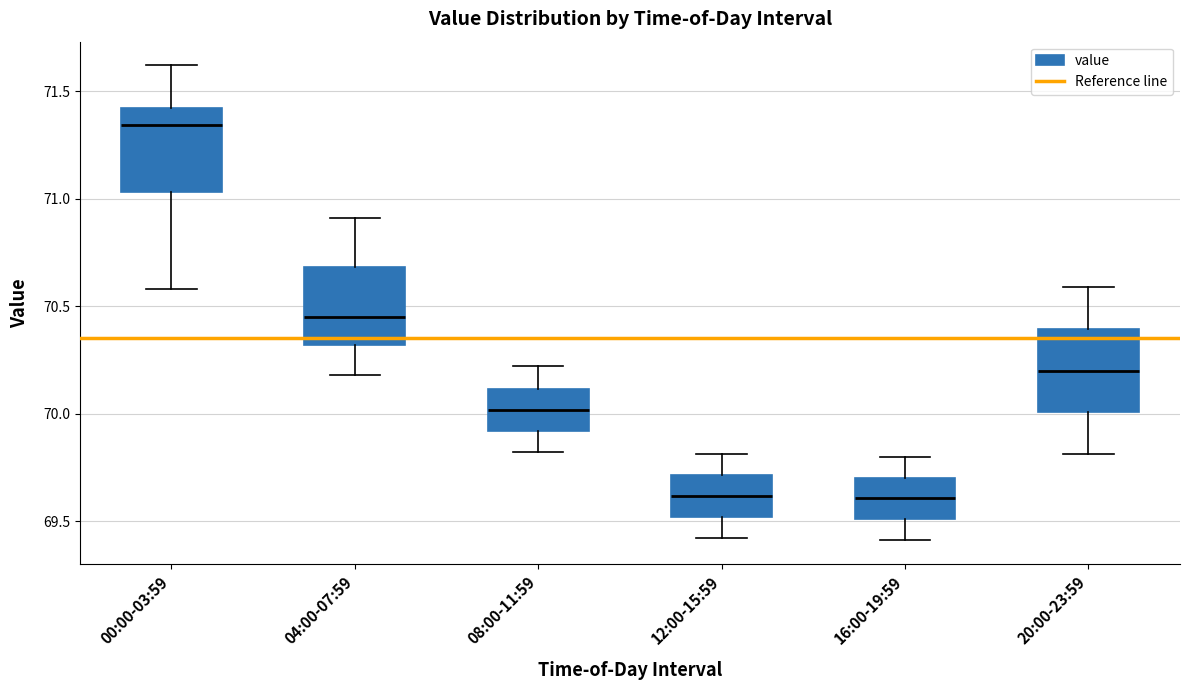

Reading left to right, transcribe this box plot: for each box, give where its median line is, the range the box spans, and where its two whiskers end, as read against the y-axis. The values are not printed on the chart, so give them approximately, as read against the axis.

00:00-03:59: median 71.35, box 71.05 to 71.40, whiskers 70.60 to 71.60
04:00-07:59: median 70.45, box 70.30 to 70.70, whiskers 70.20 to 70.90
08:00-11:59: median 70.00, box 69.90 to 70.10, whiskers 69.80 to 70.20
12:00-15:59: median 69.60, box 69.50 to 69.70, whiskers 69.40 to 69.80
16:00-19:59: median 69.60, box 69.50 to 69.70, whiskers 69.40 to 69.80
20:00-23:59: median 70.20, box 70.00 to 70.40, whiskers 69.80 to 70.60